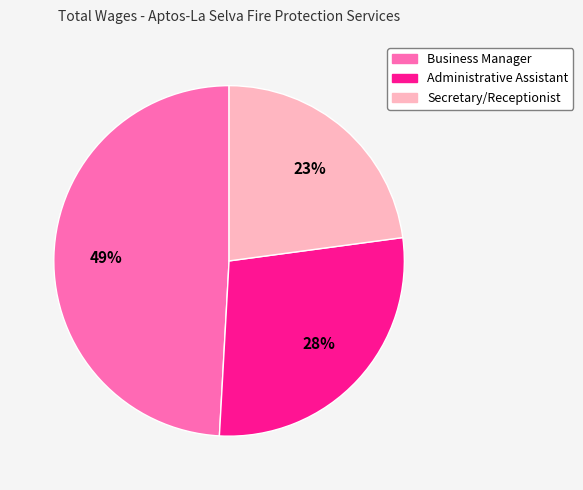

Does Secretary/Receptionist account for over 50% of the chart?

No